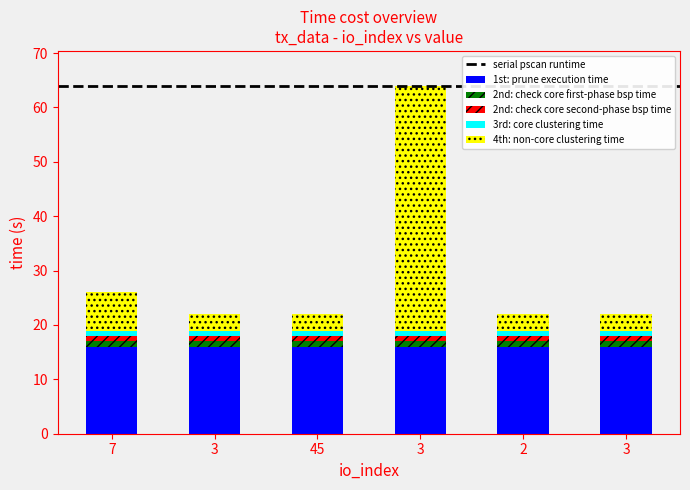

At which label is 2nd: check core first-phase bsp time closest to 1?

7